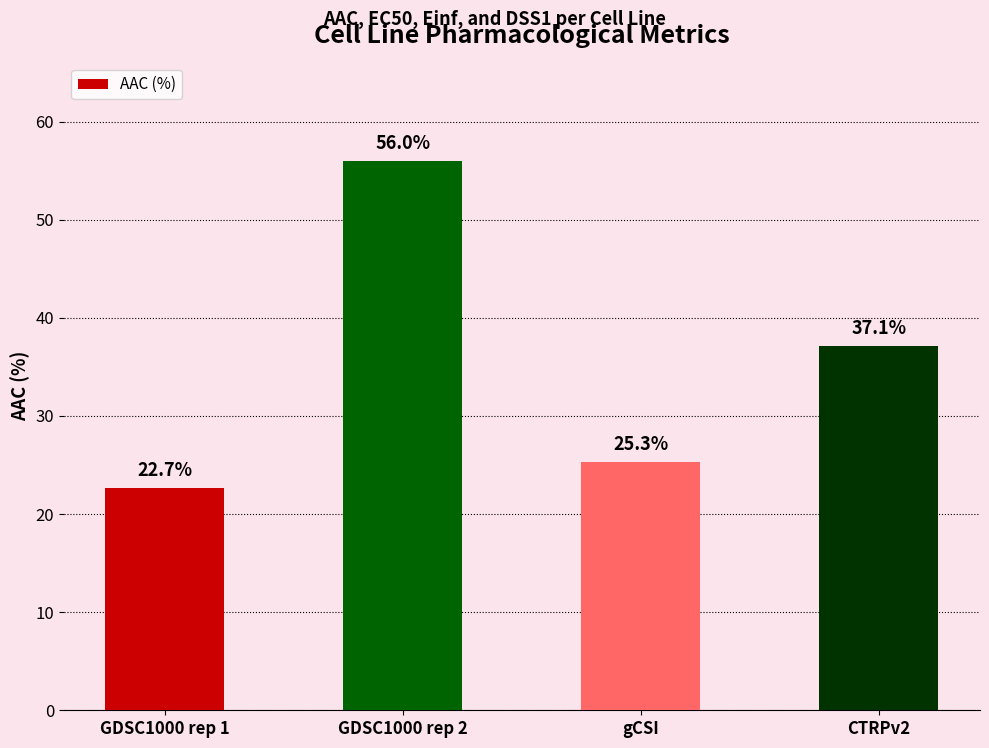

What is the difference between the values at GDSC1000 rep 1 and CTRPv2?

14.4